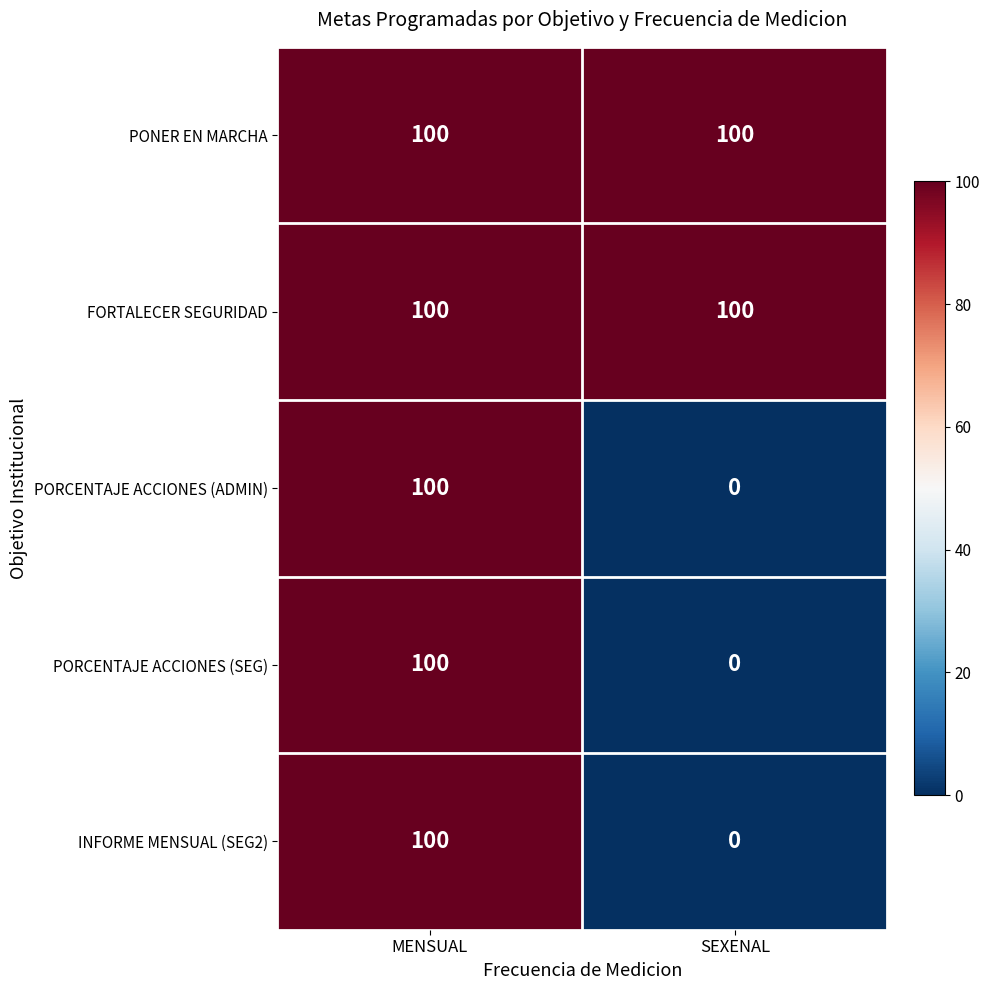

Reading left to right, what are all the values shown in this chart?

PONER EN MARCHA: MENSUAL=100	SEXENAL=100
FORTALECER SEGURIDAD: MENSUAL=100	SEXENAL=100
PORCENTAJE ACCIONES (ADMIN): MENSUAL=100	SEXENAL=0
PORCENTAJE ACCIONES (SEG): MENSUAL=100	SEXENAL=0
INFORME MENSUAL (SEG2): MENSUAL=100	SEXENAL=0